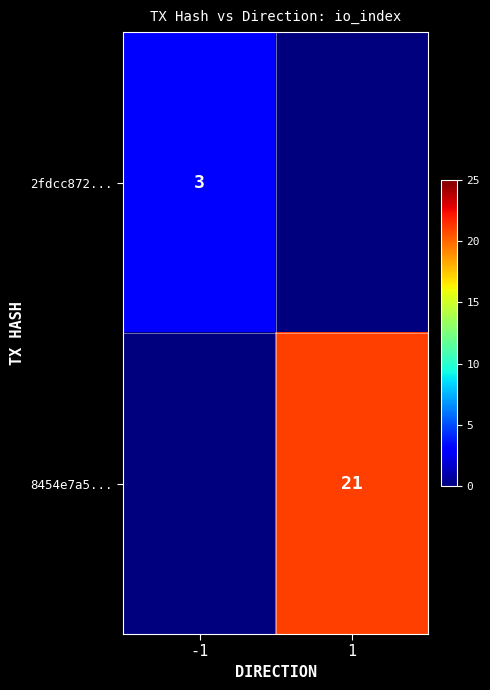

True or false: 2fdcc872... has a value of 4 at -1.

False